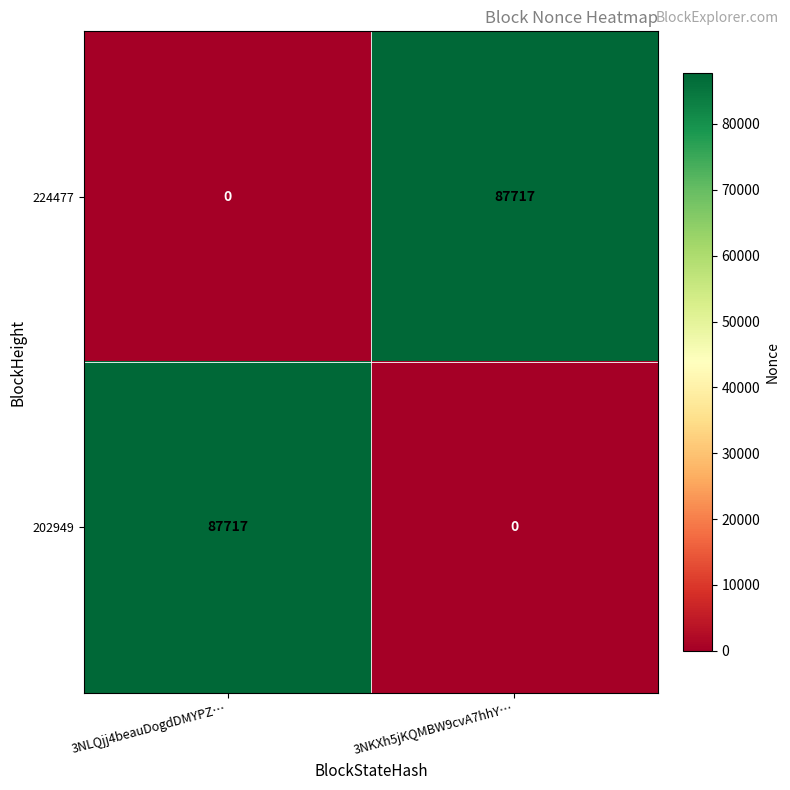

Which category has the highest value in the 202949 series?

3NLQjj4beauDogdDMYPZ…